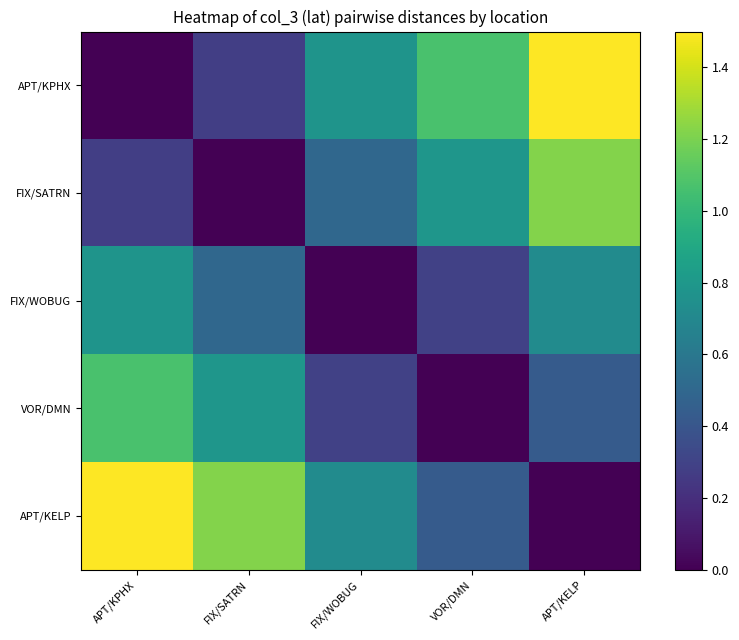

Count the number of categories in the chart.

5